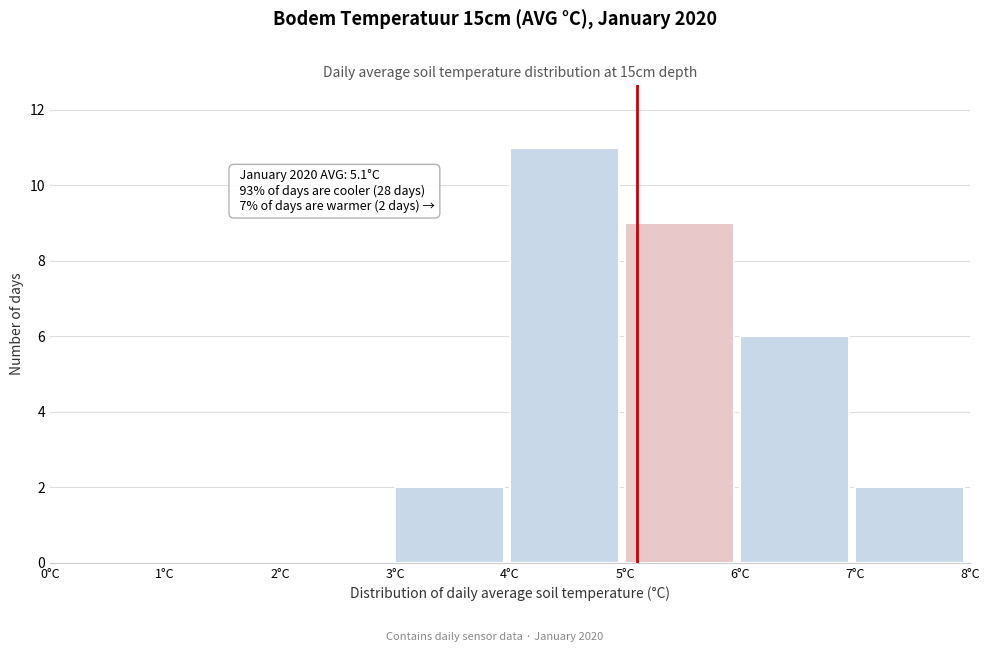

Over which range of the x-axis is the bar tallest?

4 to 5